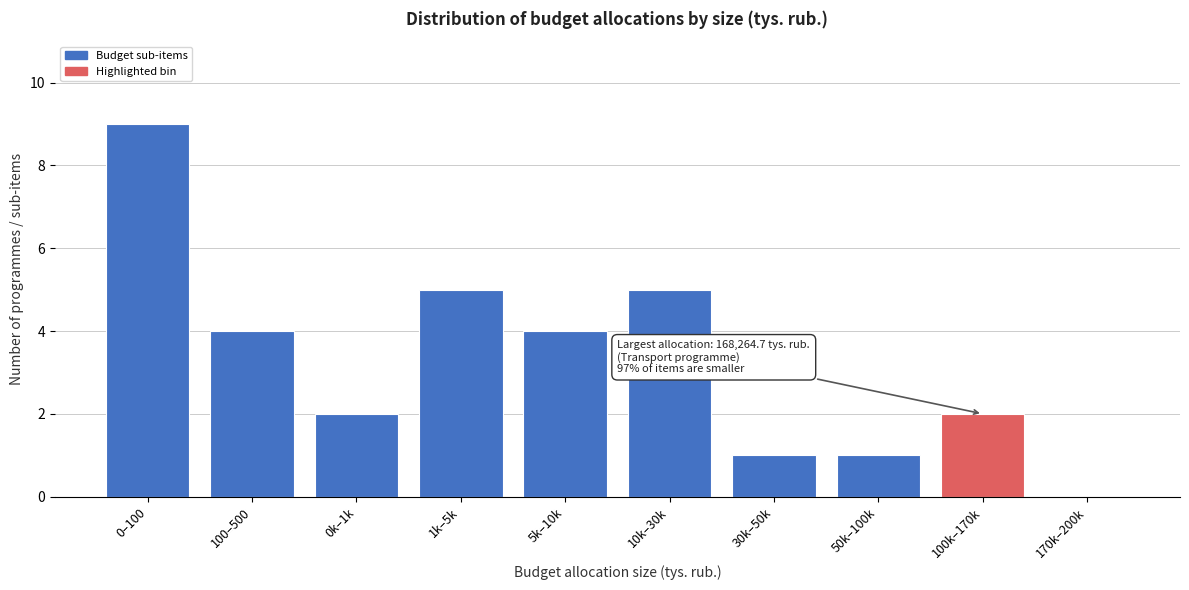

Reading left to right, transcribe all the data shown in this chart.

0–100=9	100–500=4	0k–1k=2	1k–5k=5	5k–10k=4	10k–30k=5	30k–50k=1	50k–100k=1	100k–170k=2	170k–200k=0